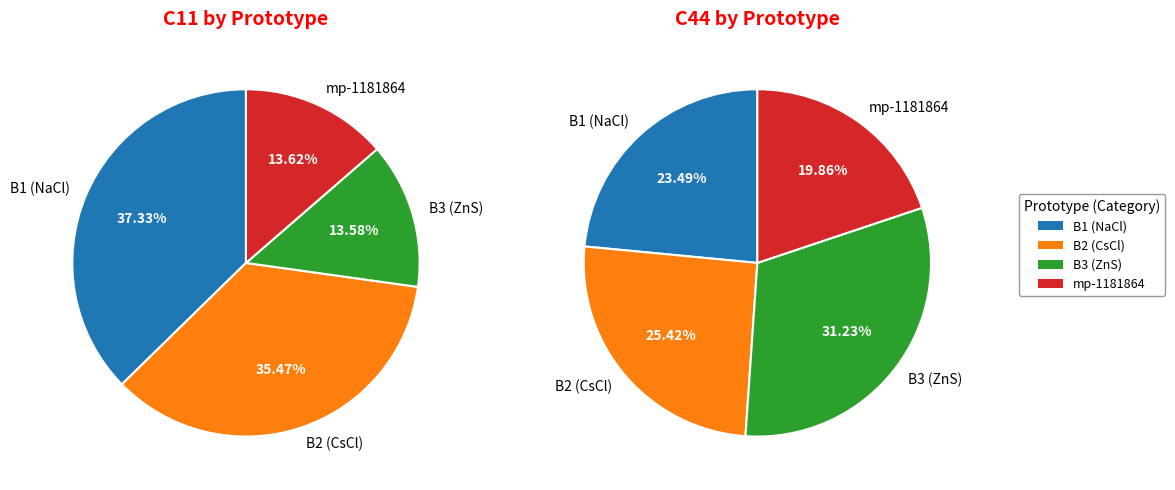

True or false: B1--NaCl--rock-salt accounts for 35% of the total.

False